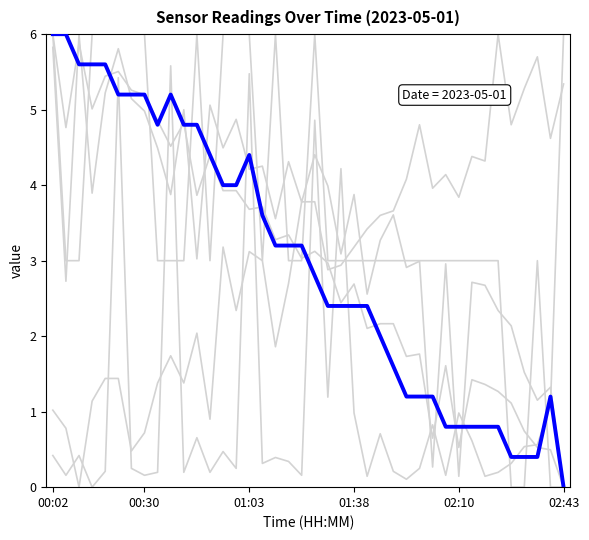

Count the number of data series in this chart.

6